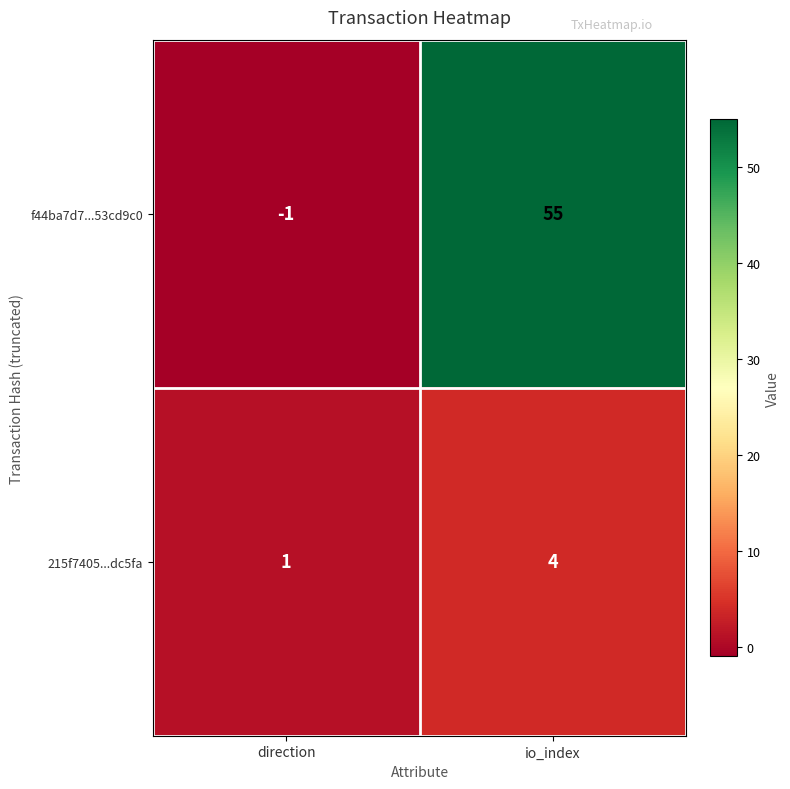

Which series changed the most between direction and io_index?

f44ba7d7...53cd9c0